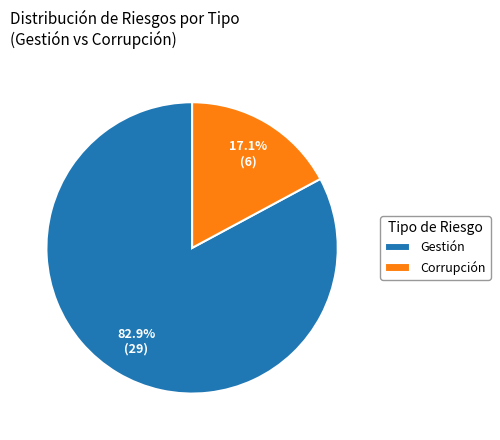

Is the sum of Gestión and Corrupción greater than half?

Yes